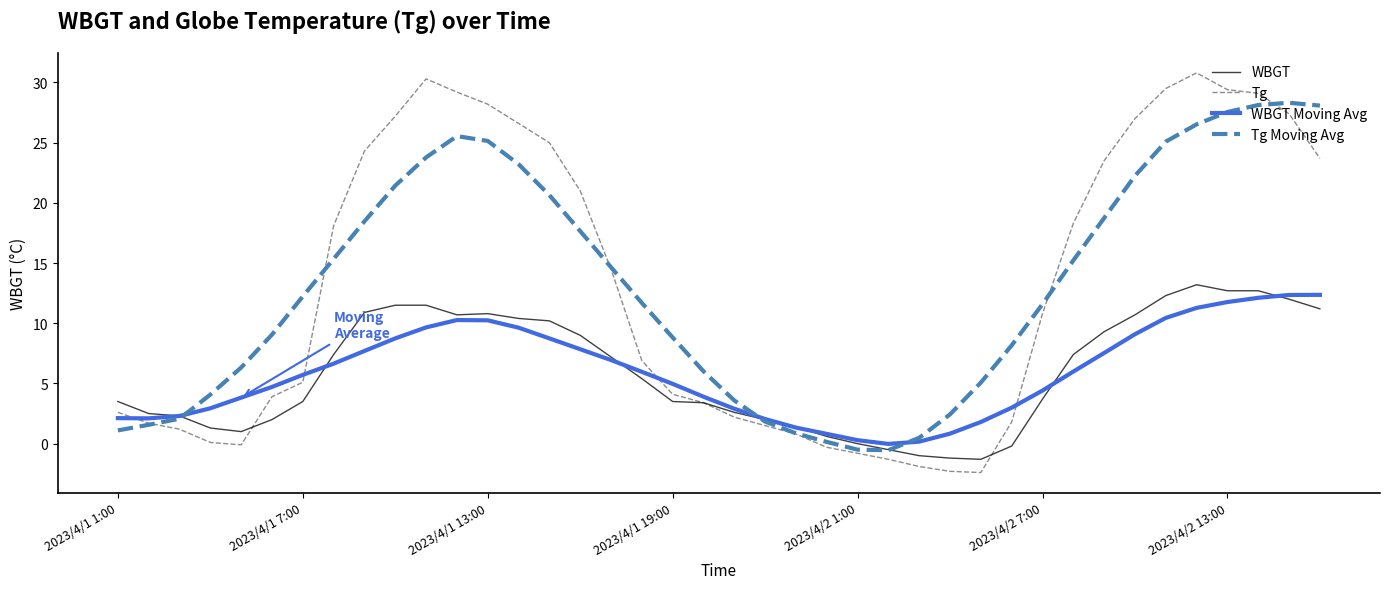

Which series ends up on top after the final intersection of Tg Moving Avg and WBGT?

Tg Moving Avg